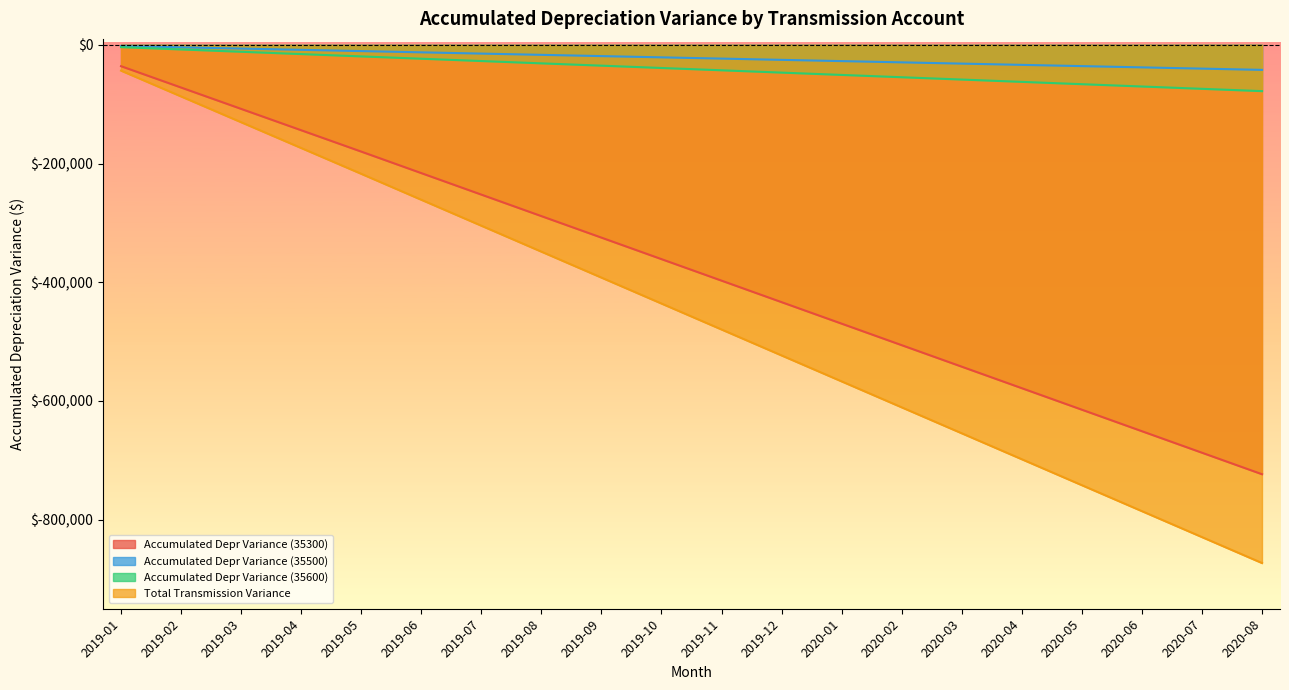

What is the lowest value of the Total Transmission Variance series?

-872999.2